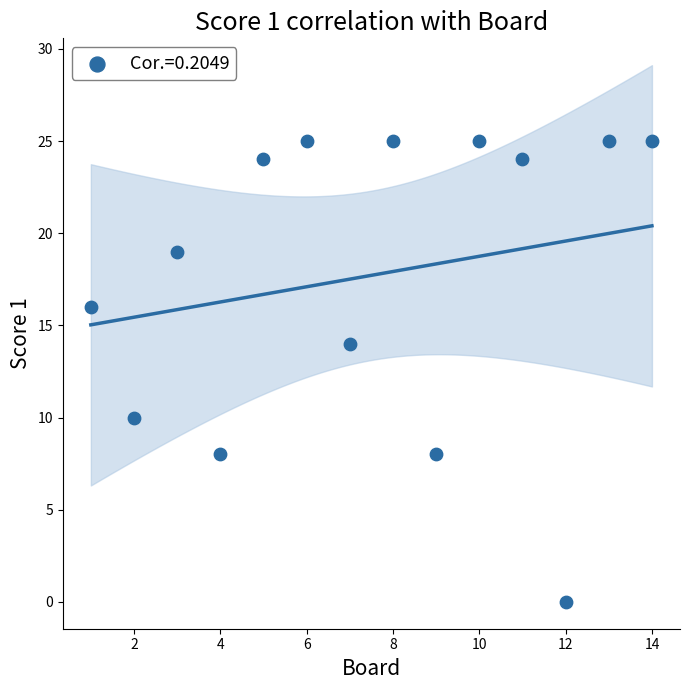

What is the range of X values (max minus min)?

13